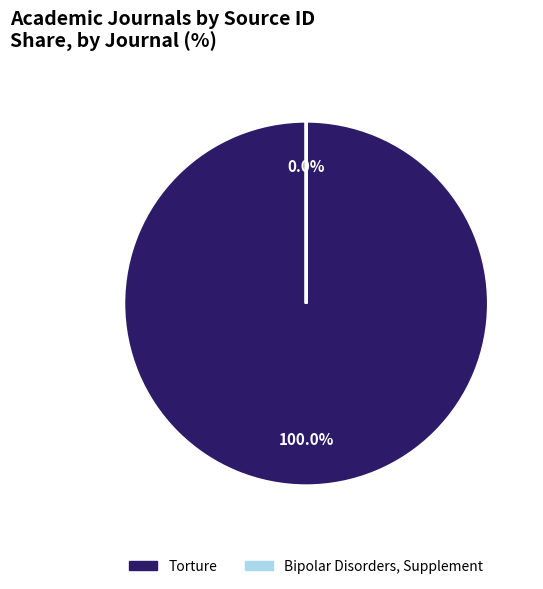

The Bipolar Disorders, Supplement slice represents 0% of the pie. True or false?

True